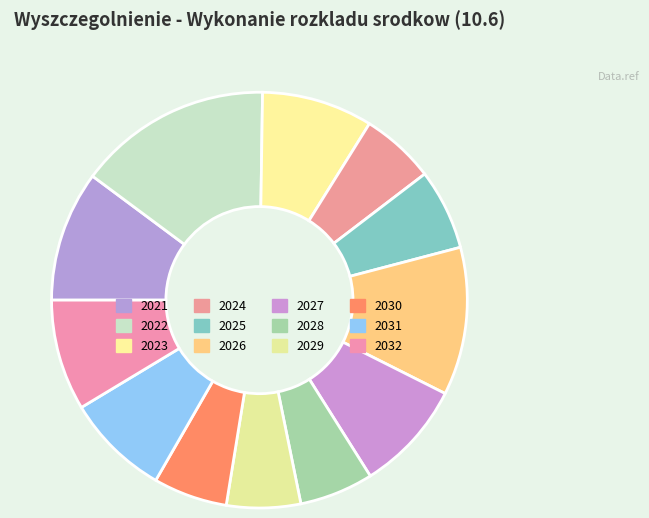

True or false: 2026 accounts for 1% of the total.

False